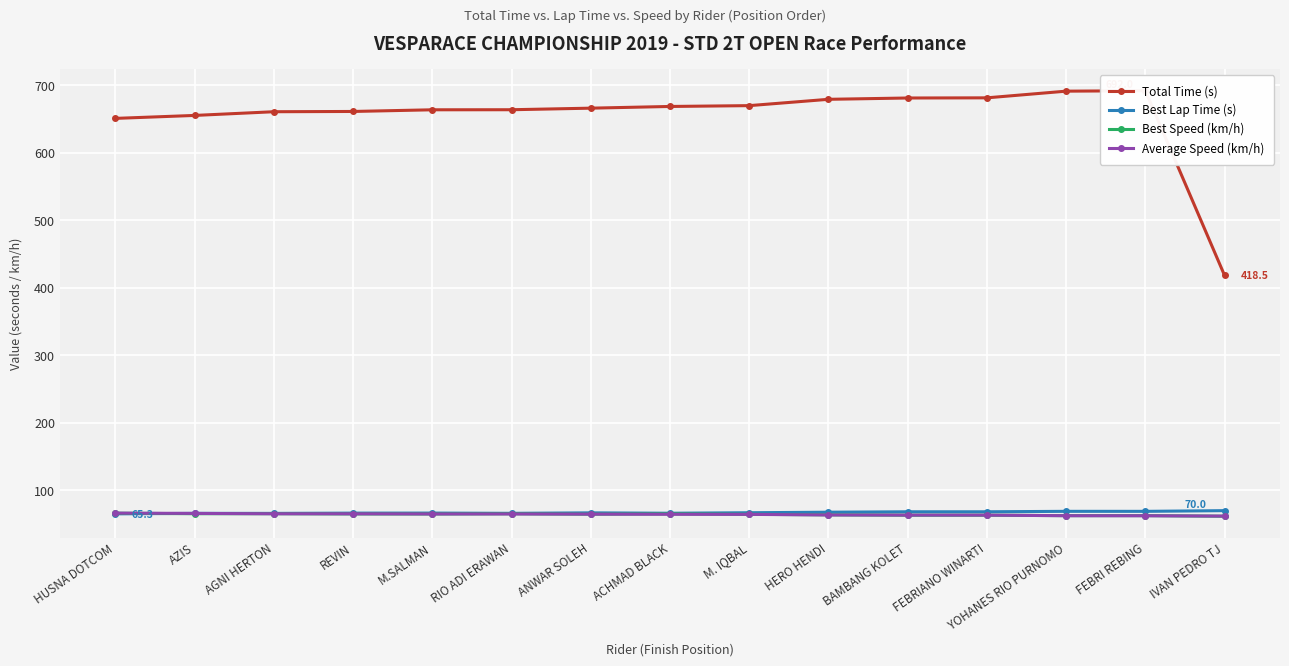

What is the lowest value of the Total Time (s) series?

418.5